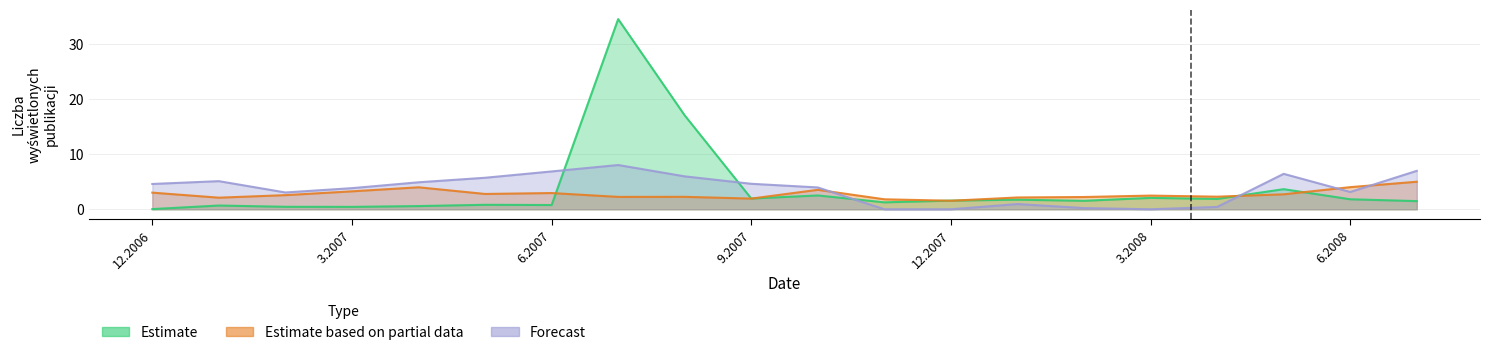

What is the label of the 16th point from the right?

4.2007